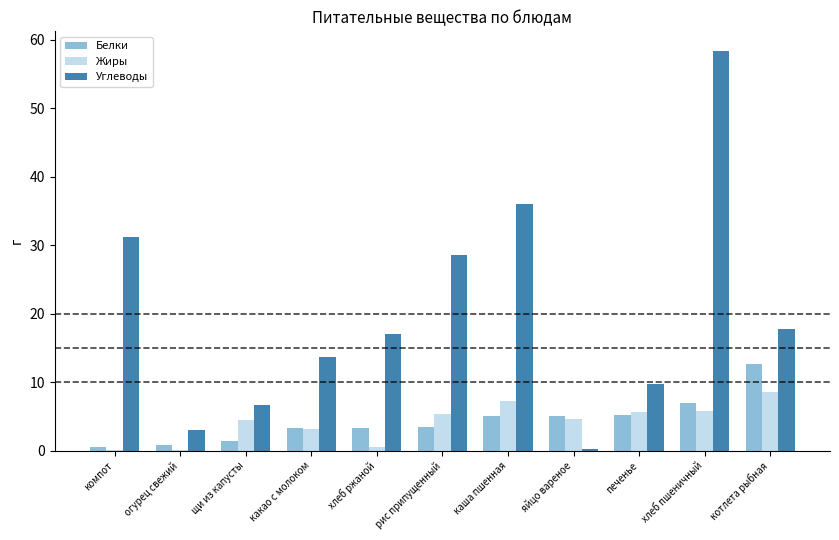

Which series has the largest total across all categories?

Углеводы